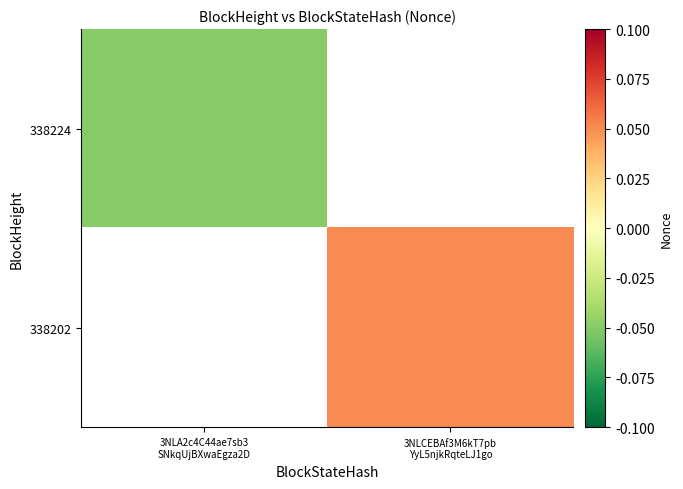

How many negative values does the 338224 series have?

1